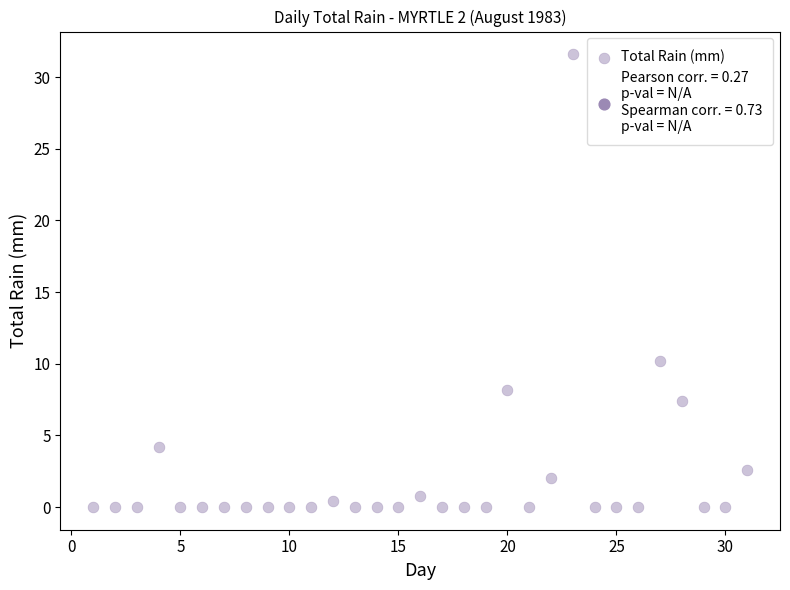

What Y value in the scatter plot is closest to 15?

10.2